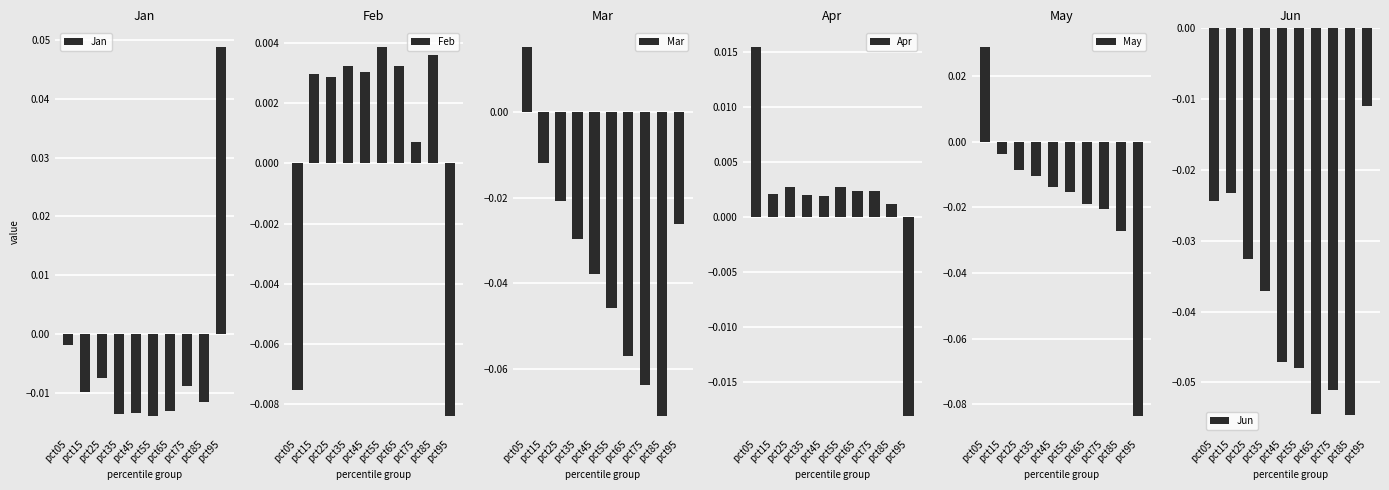

At which label does Feb reach its peak?

pct55